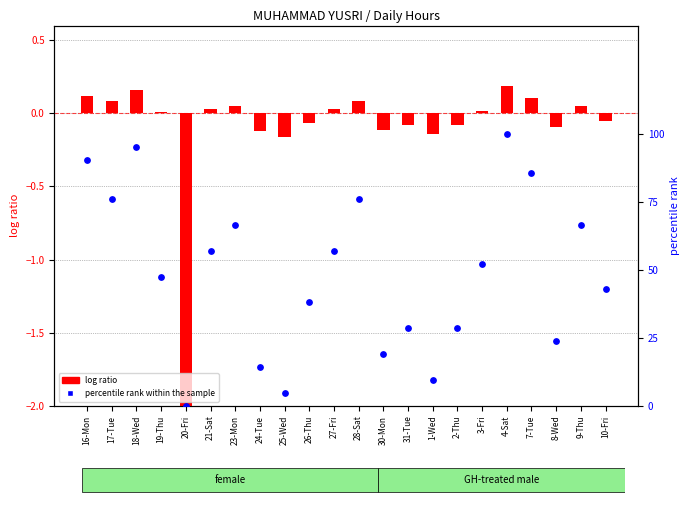

What are all the series names shown in the legend?

log ratio, percentile rank within the sample